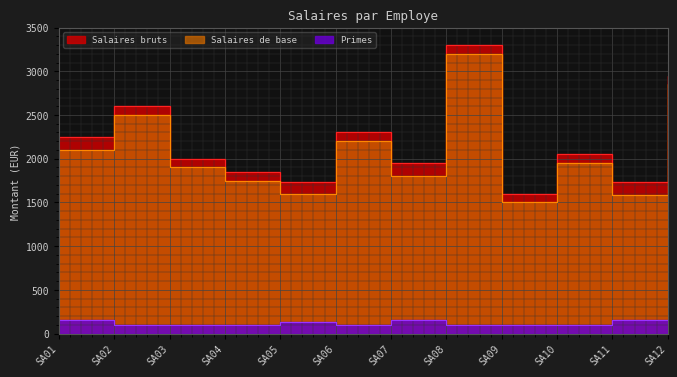

Rank the series at SA12 from highest to lowest value.

Salaires bruts, Salaires de base, Primes